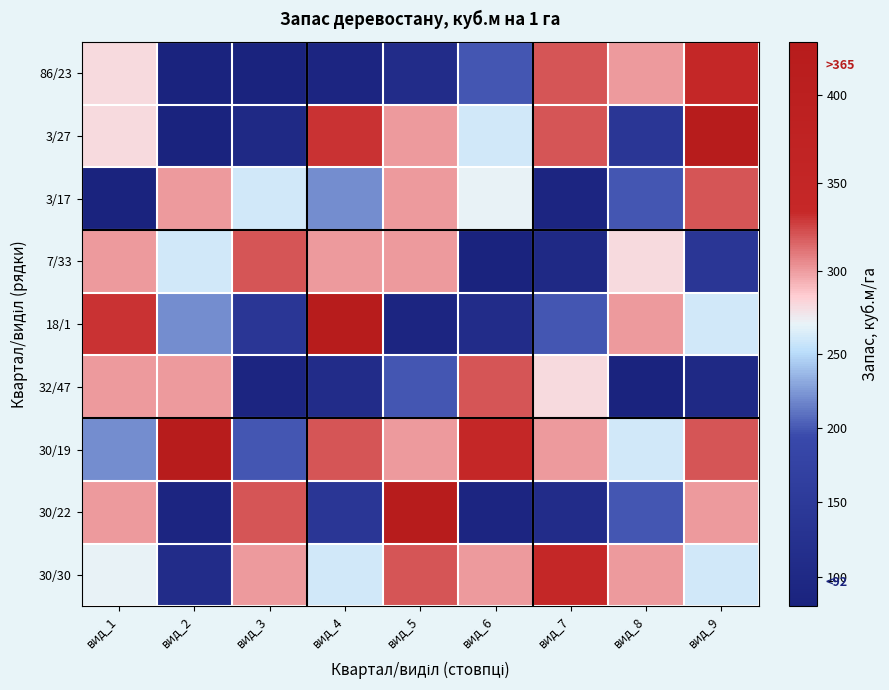

Count the number of data series in this chart.

9